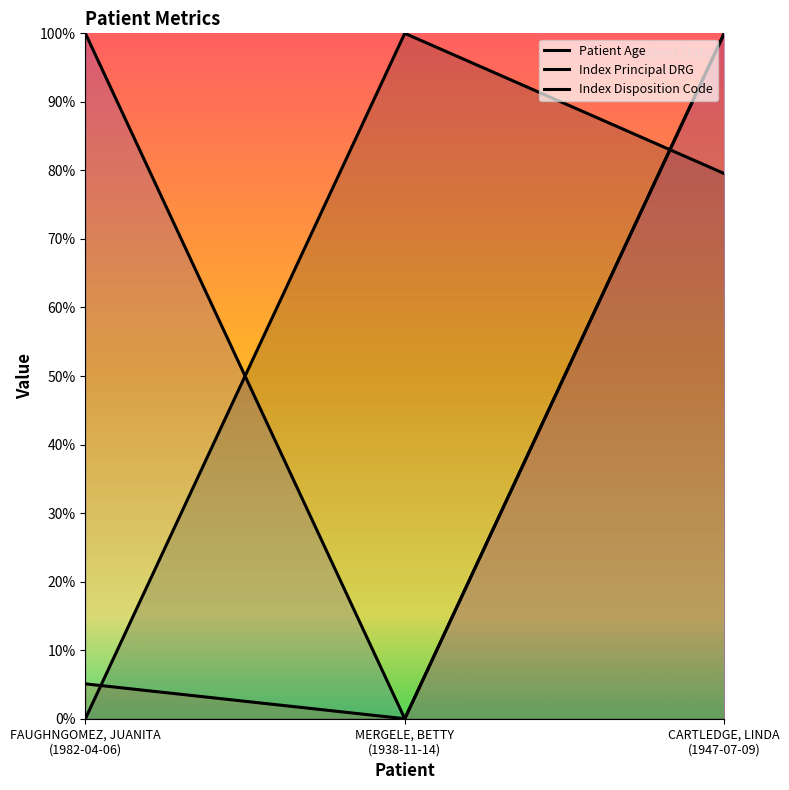

Does the chart display data point markers on the line(s)?

No